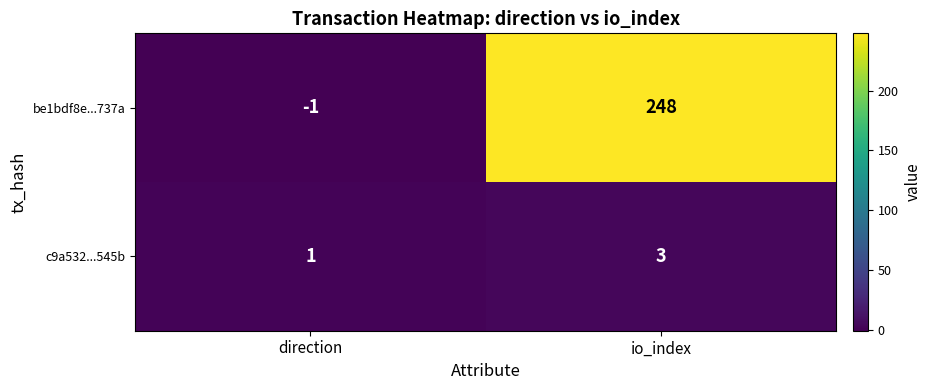

What is the average value of the be1bdf8e...737a series?

124